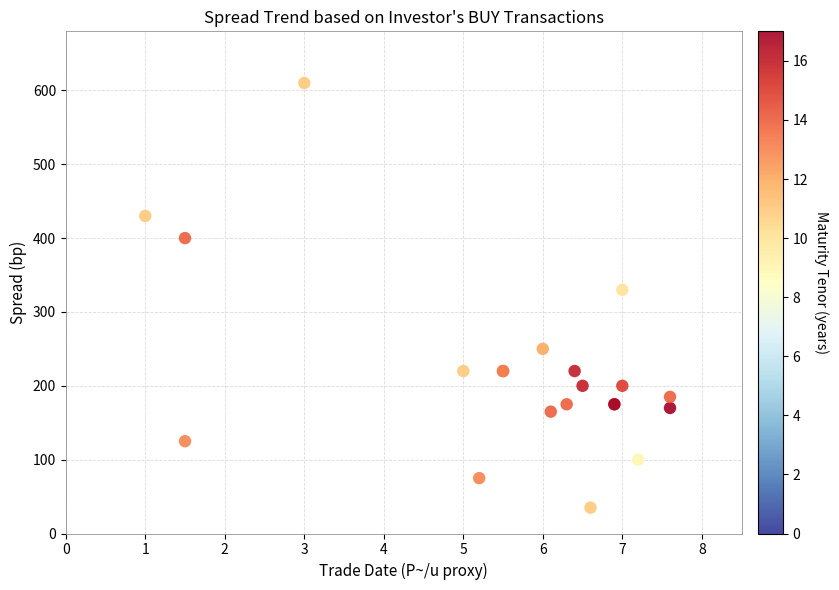

What Y value in the scatter plot is closest to 322?

330